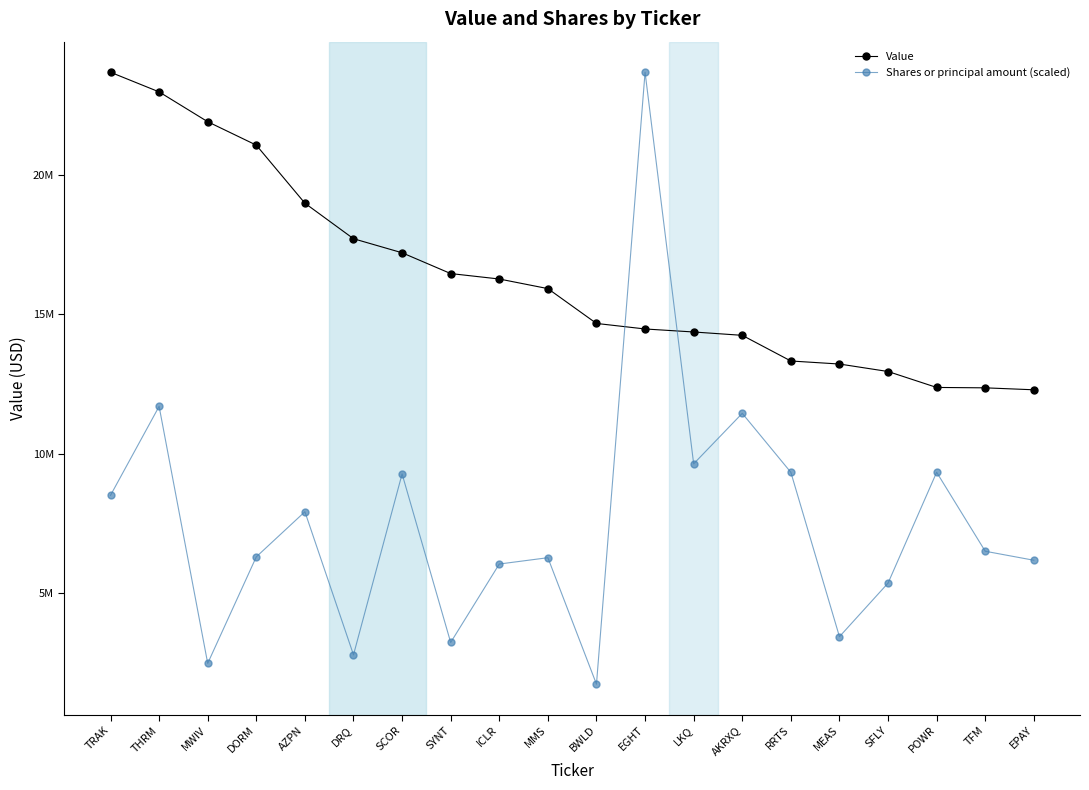

True or false: Value has more than 0 interior local peaks.

False